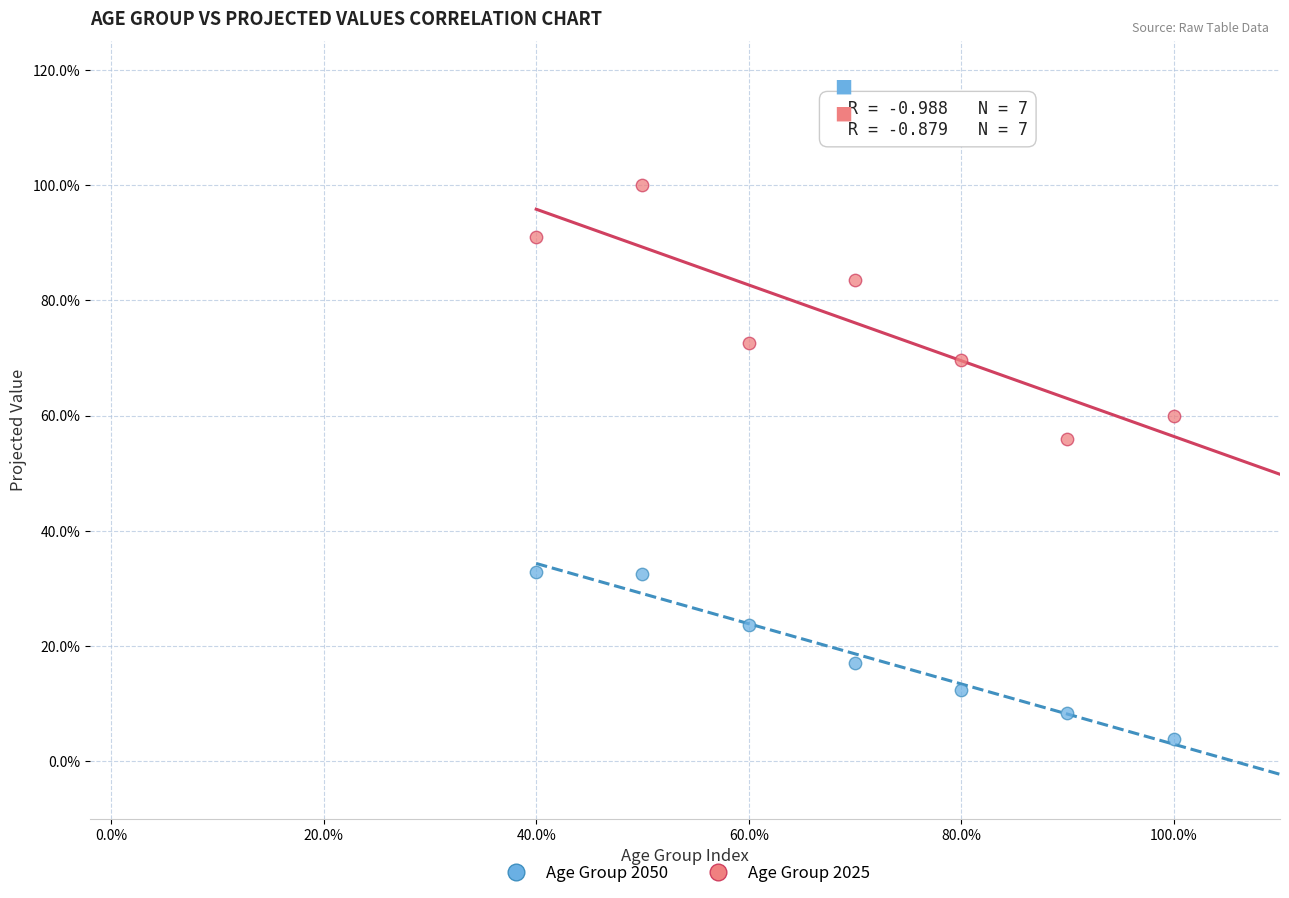

What are all the series names shown in the legend?

Age Group 2050, Age Group 2025